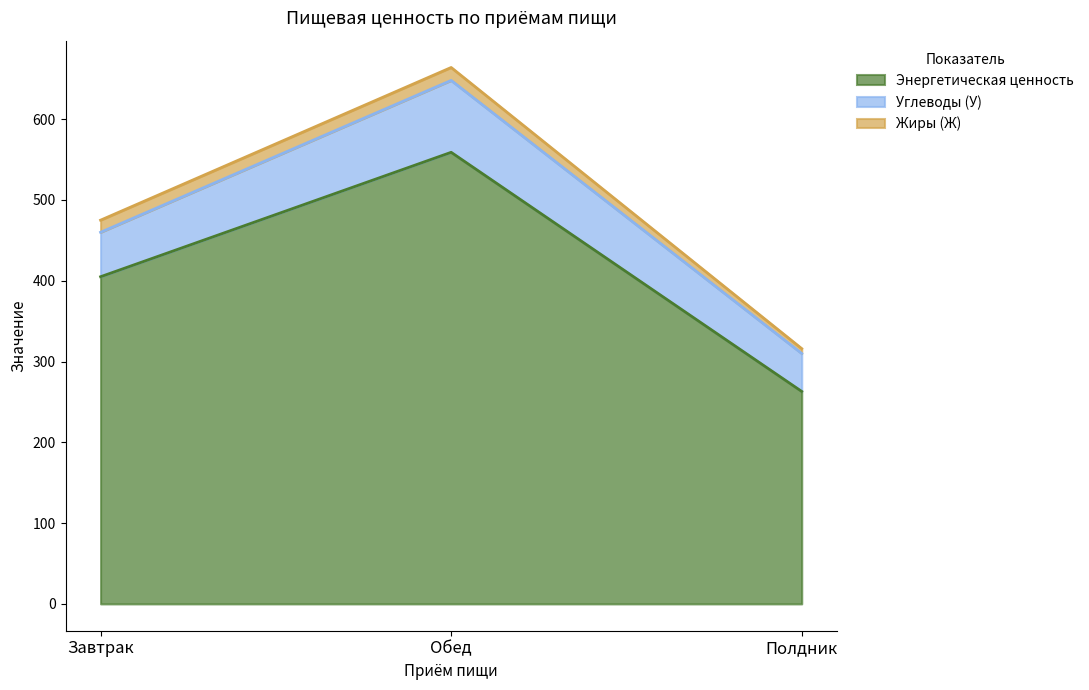

How many values in the Жиры (Ж) series exceed 15?

1